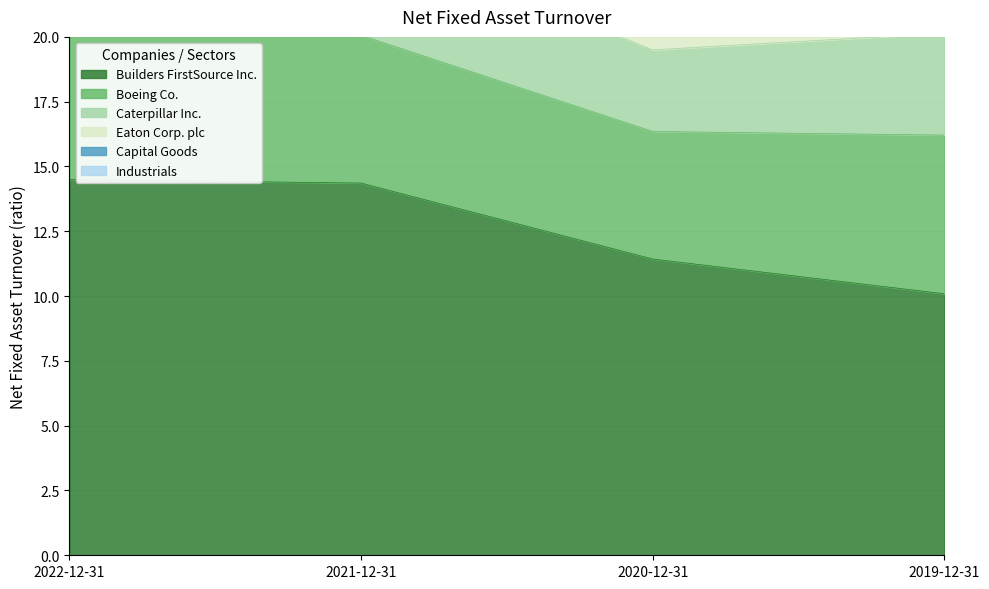

Does the chart display data point markers on the line(s)?

No